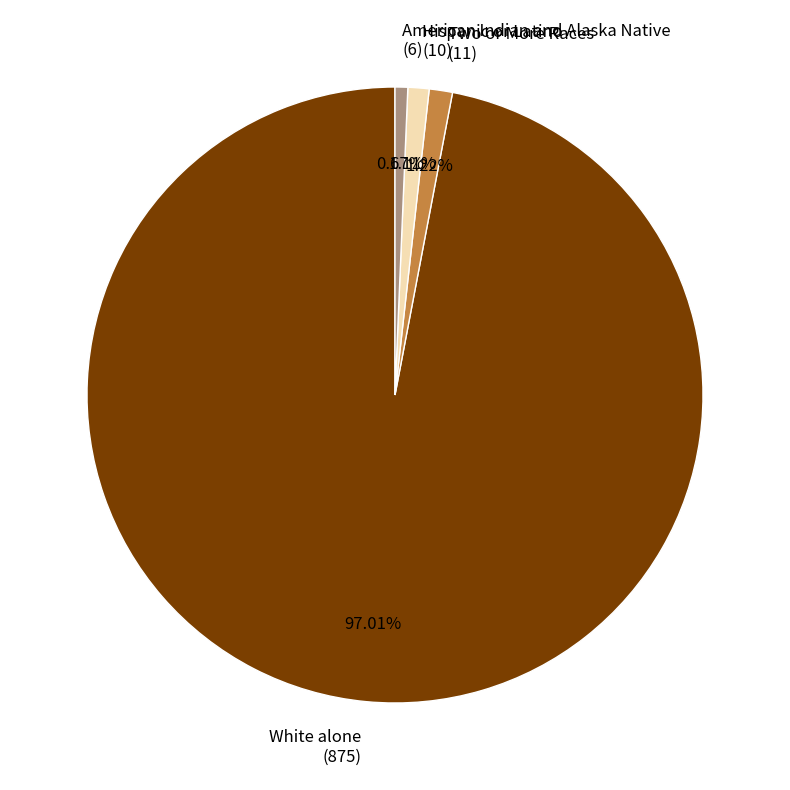

Approximately how many times larger is the value at American Indian and Alaska Native (6) compared to Two or More Races (11)?

0.5